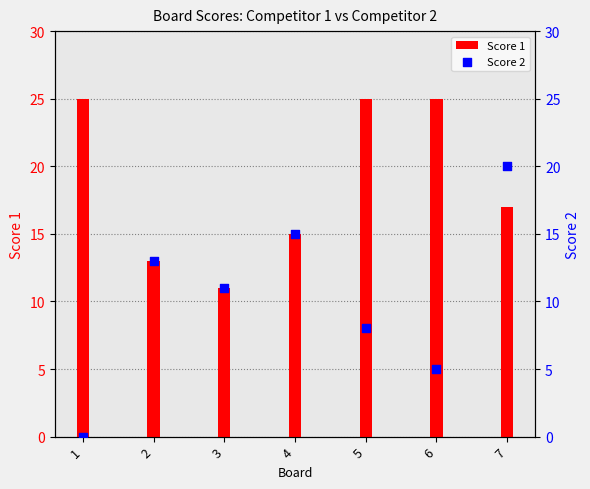

Which series has the largest total across all categories?

Score 1